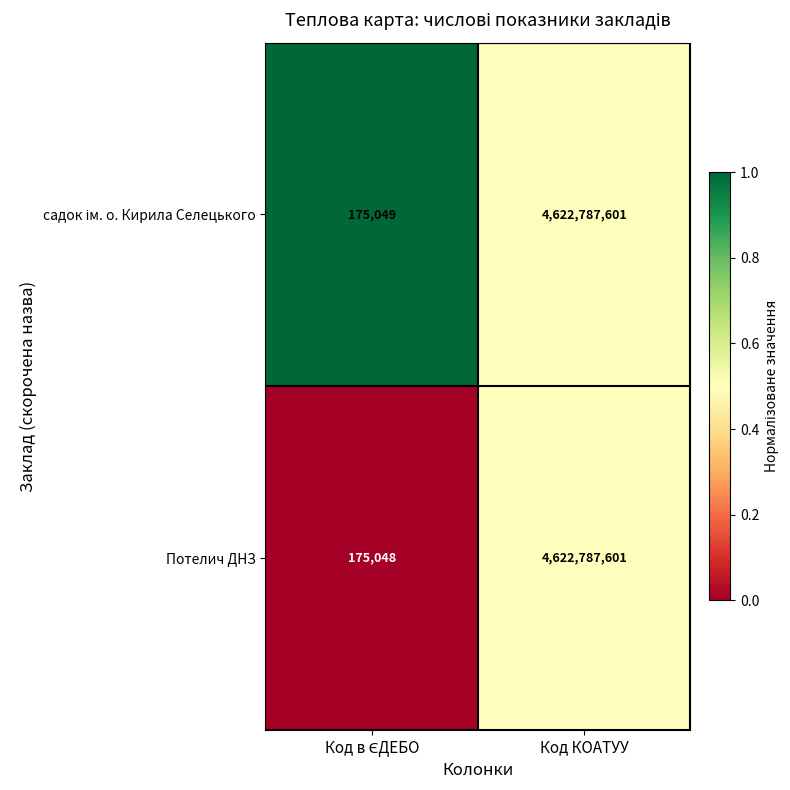

Which category has the highest value across all series?

Код КОАТУУ